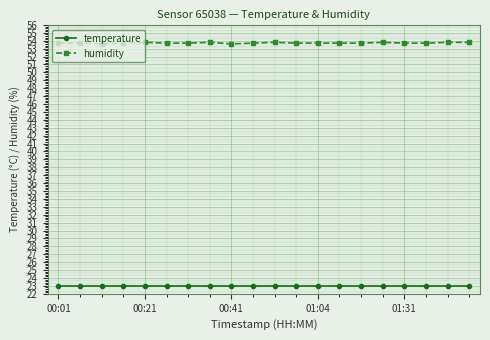

True or false: temperature and humidity cross at least once.

False